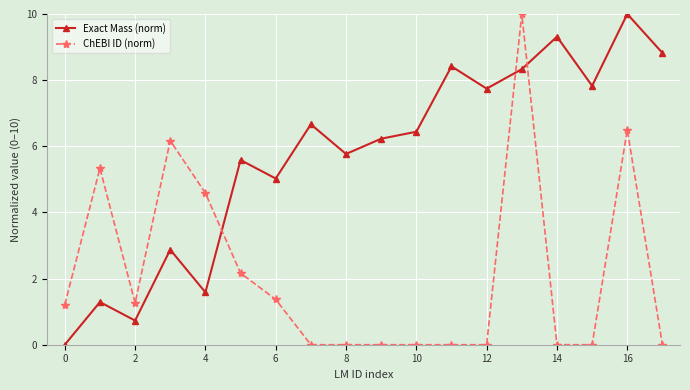

Rank the series by their average value, from highest to lowest.

Exact Mass (norm), ChEBI ID (norm)